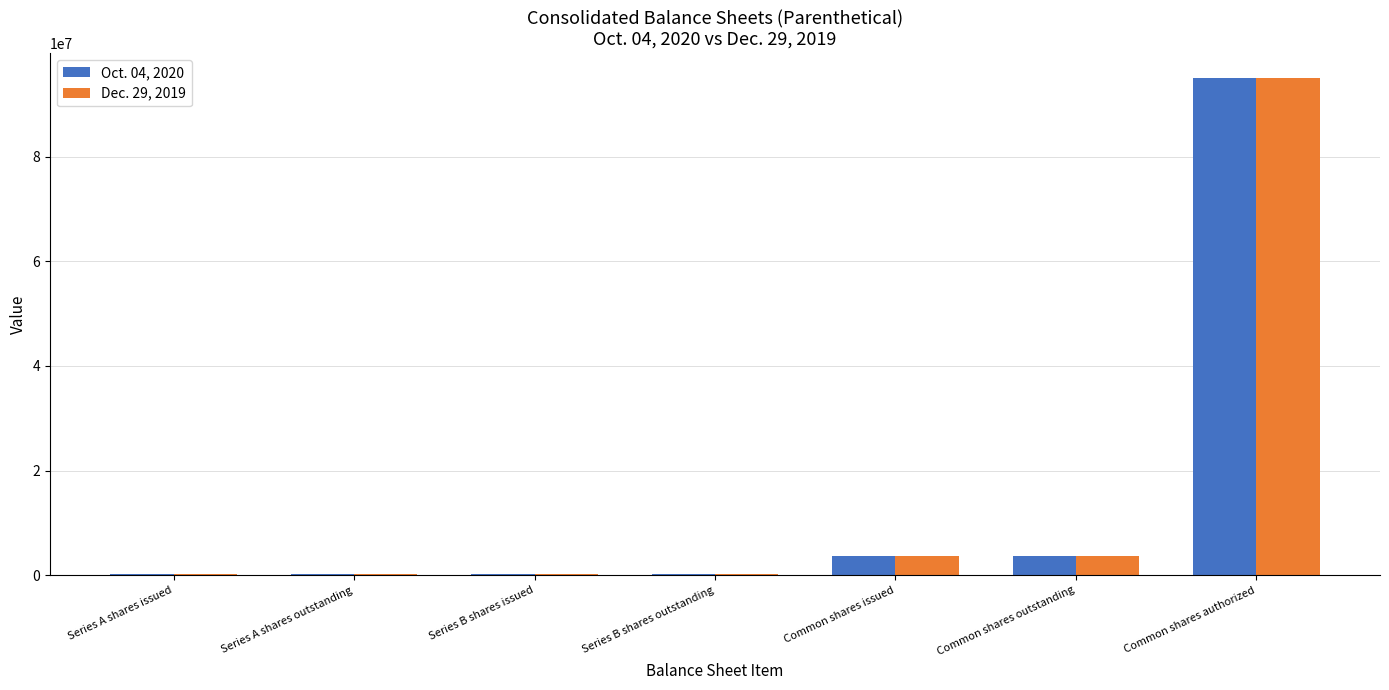

The value of Oct. 04, 2020 at Series B shares outstanding is 150000. True or false?

True